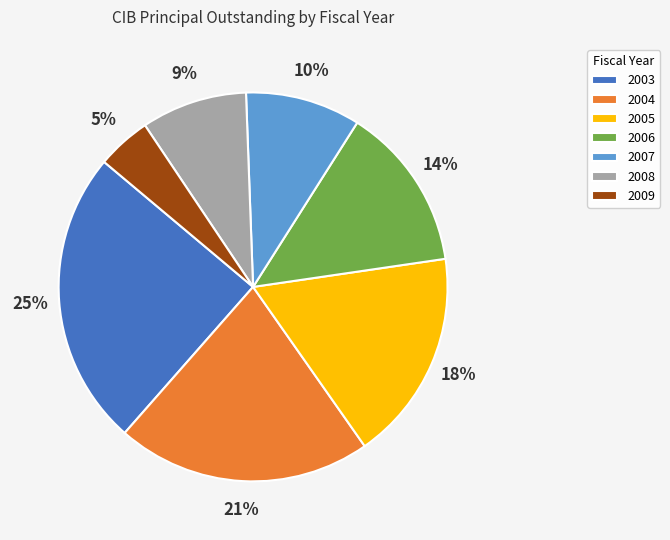

Which slice is the largest?

2003